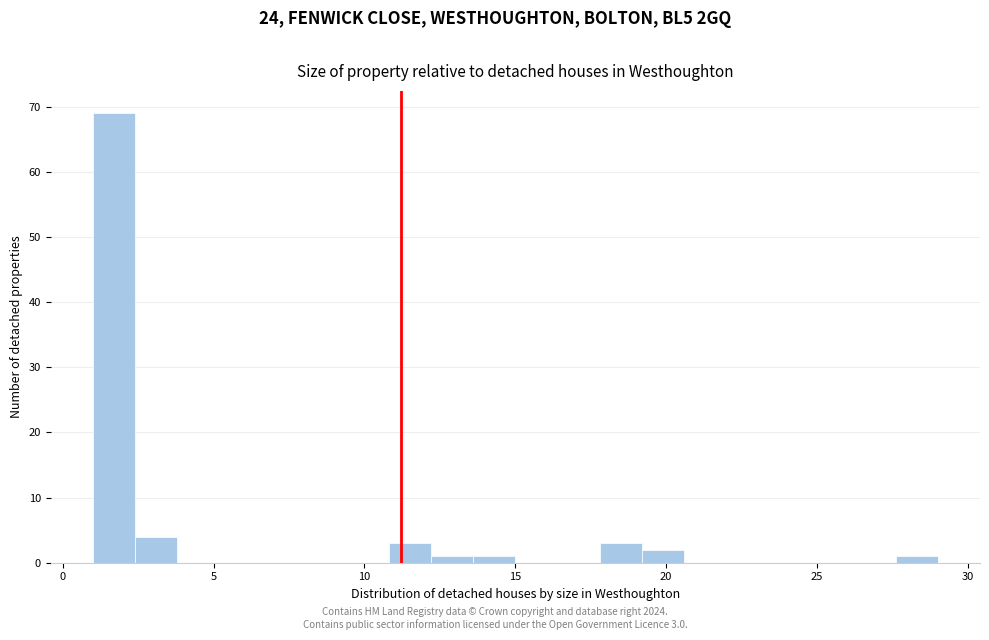

Read against the x-axis, roughly where is the centre of the tallest bar?

1.5